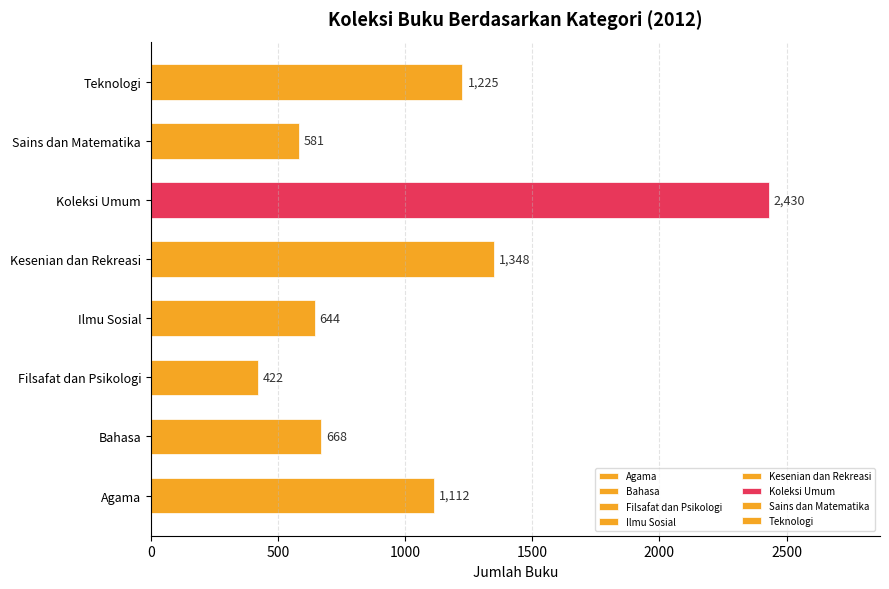

List the labels in order of value, smallest first.

Filsafat dan Psikologi, Sains dan Matematika, Ilmu Sosial, Bahasa, Agama, Teknologi, Kesenian dan Rekreasi, Koleksi Umum